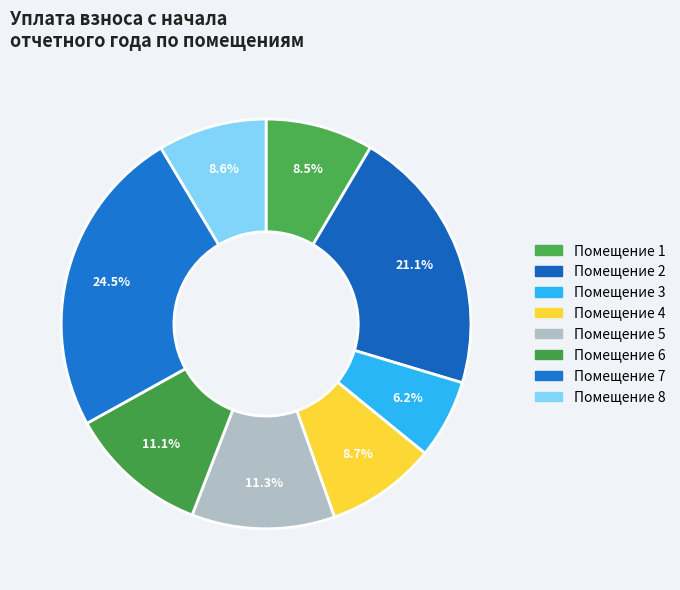

How many slices are in this pie chart?

8